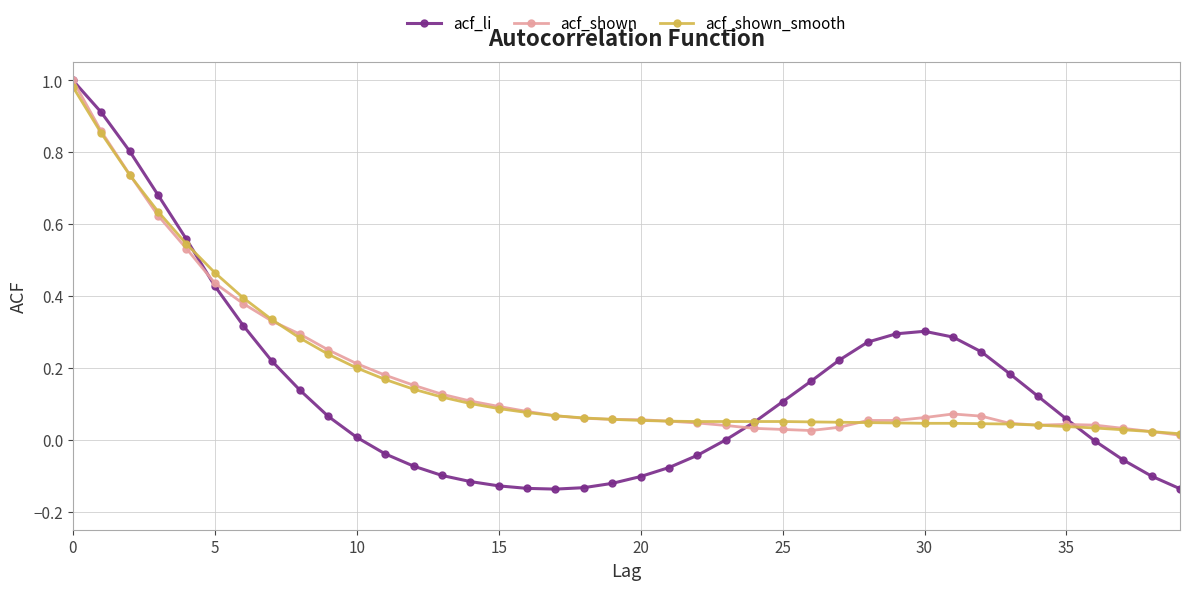

True or false: acf_shown has more than 1 points higher than both neighbors.

True